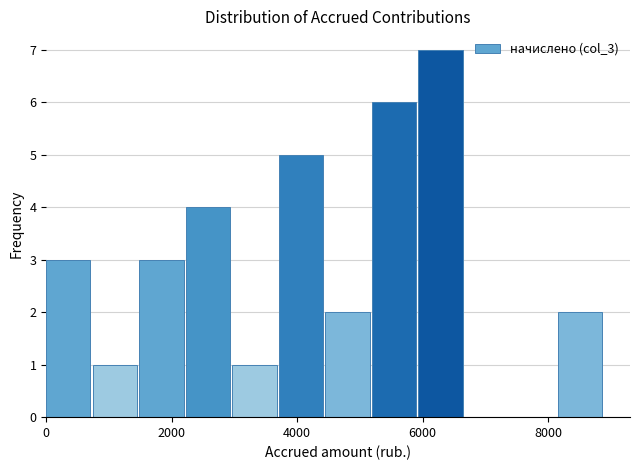

Read against the x-axis, roughly where is the centre of the tallest bar?

6200